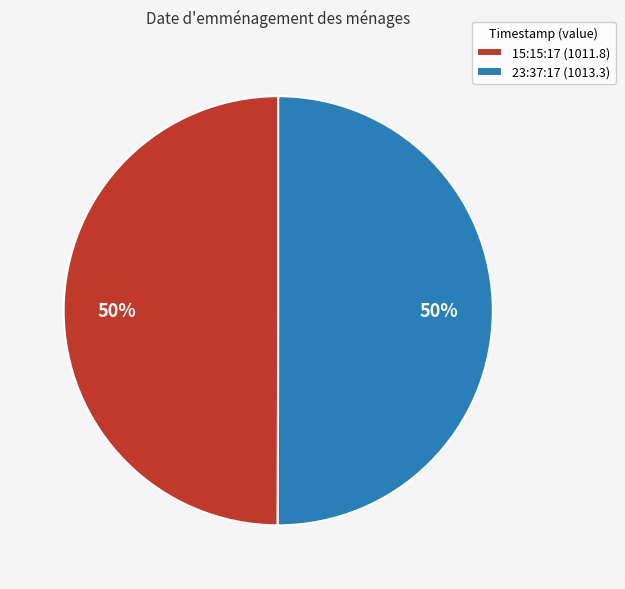

The 23:37:17 (1013.3) slice represents 50% of the pie. True or false?

True